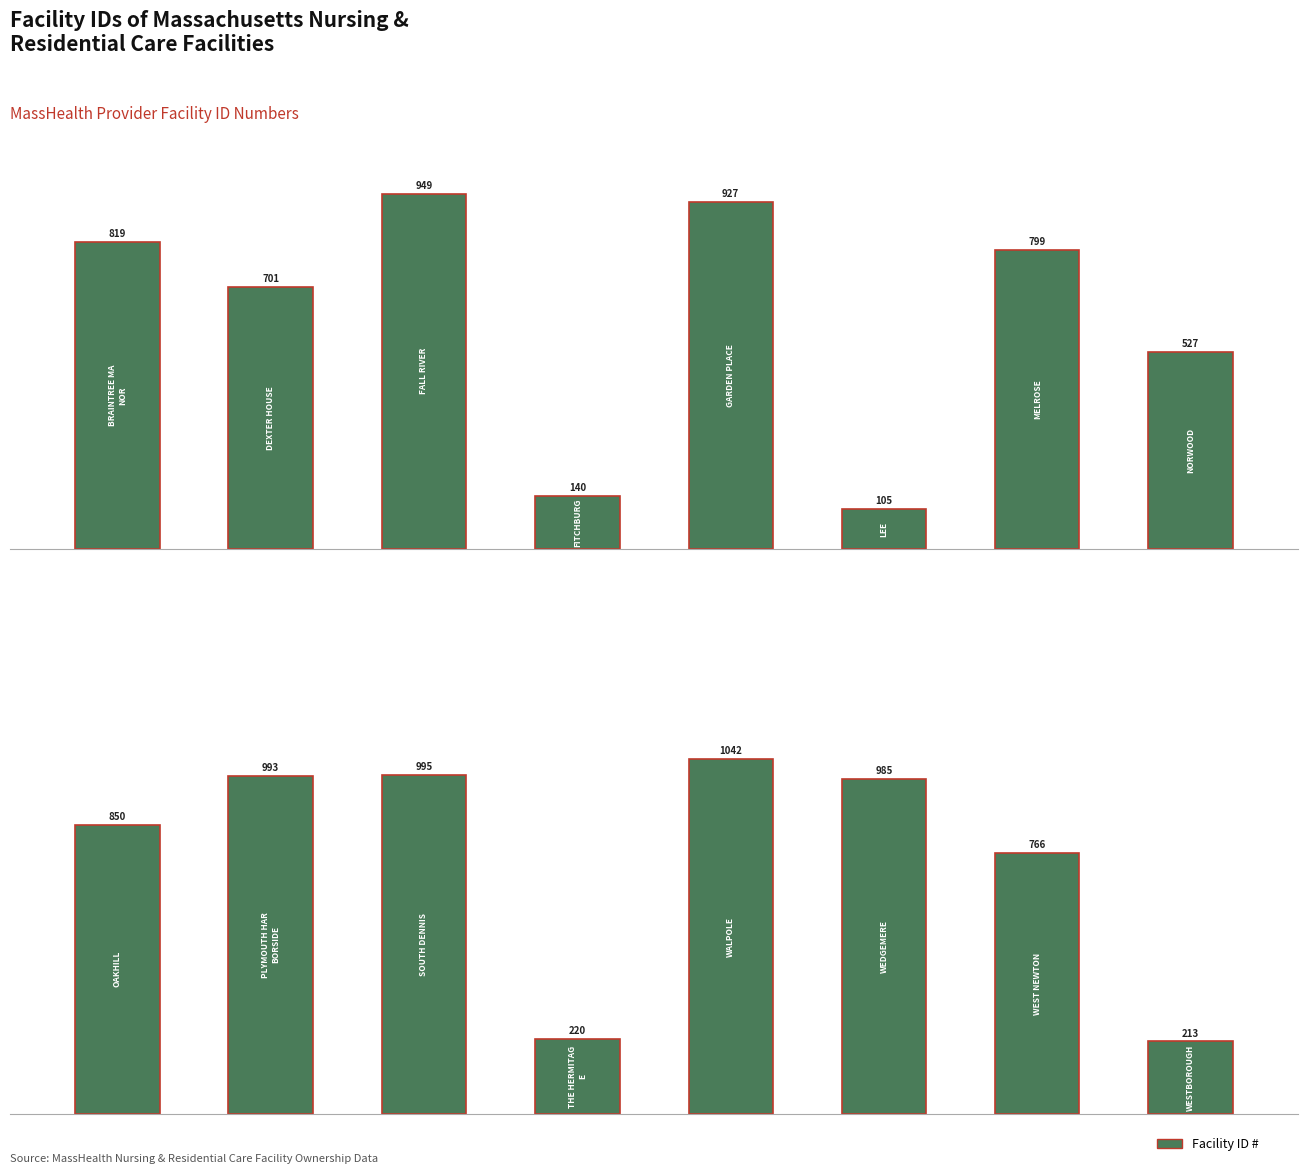

What is the difference between the values at 2 and 7?

782